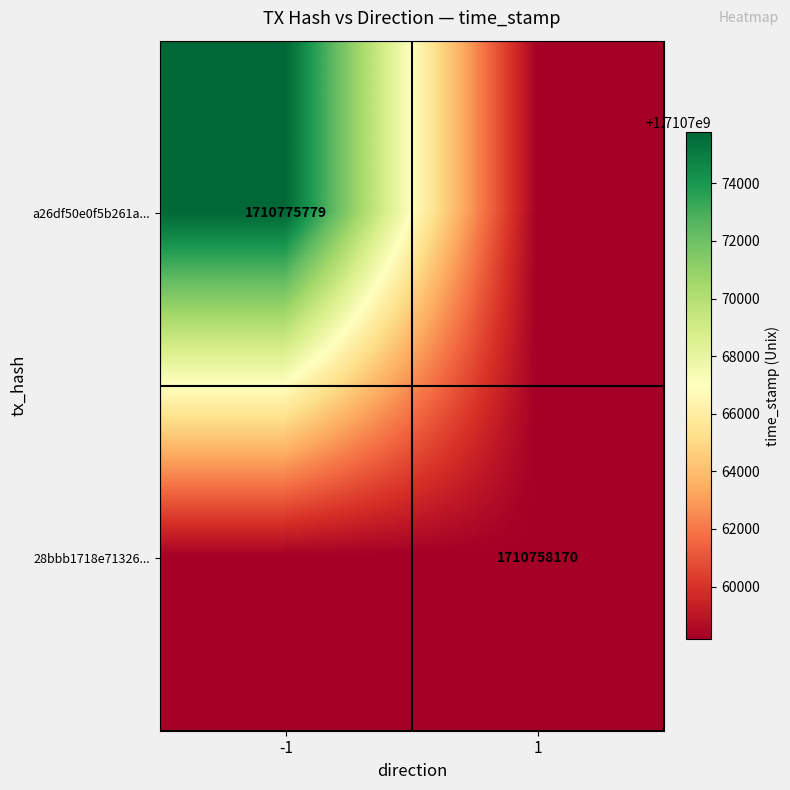

Between -1 and 1, which is larger?

-1